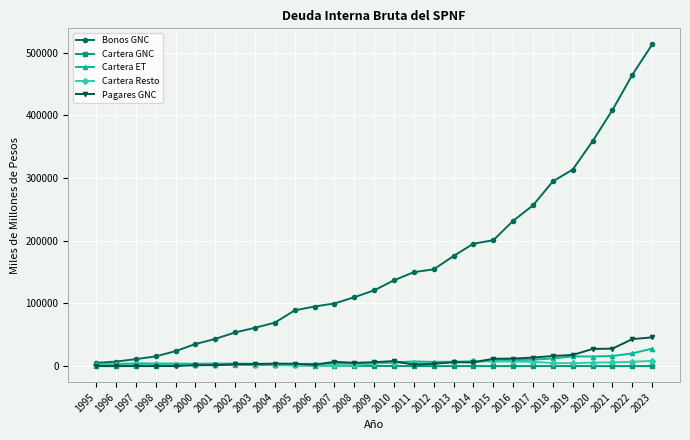

How many lines are shown in the chart?

5